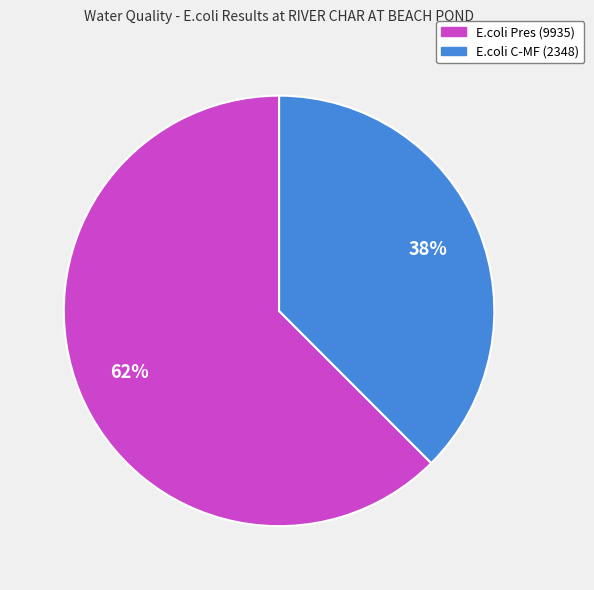

To the nearest percent, what is the combined percentage of E.coli C-MF (2348) and E.coli Pres (9935)?

100%